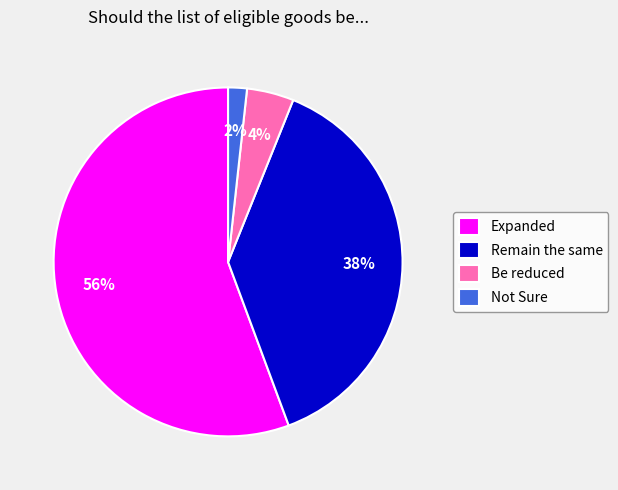

Does any single category account for the majority?

Yes